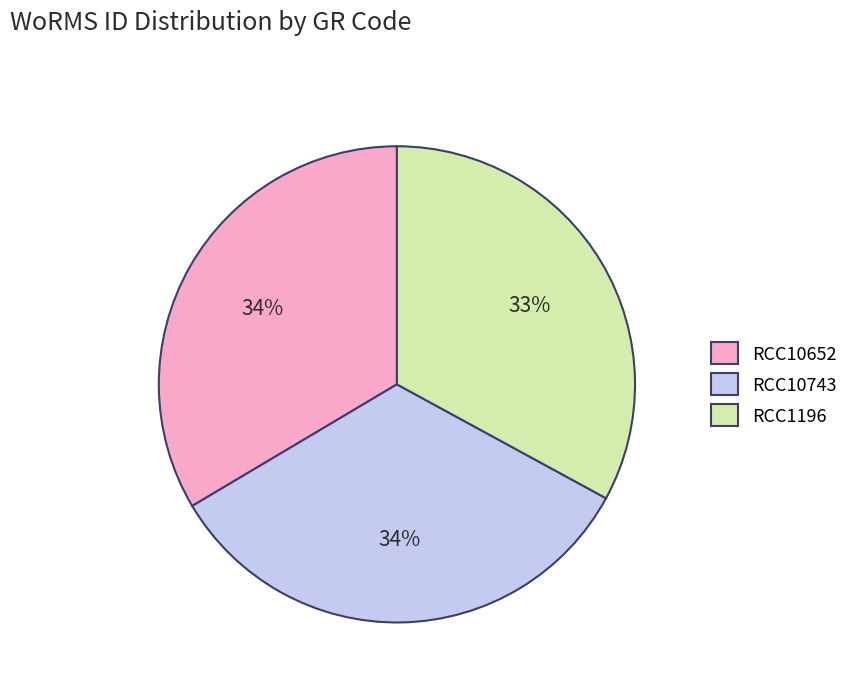

True or false: RCC10743 accounts for 34% of the total.

True